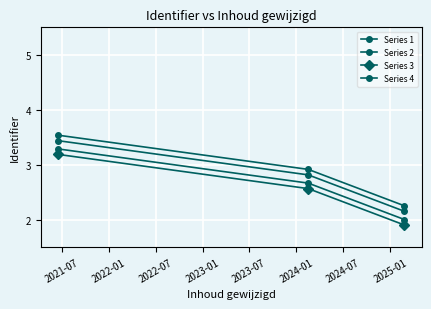

Reading left to right, transcribe all the data shown in this chart.

Series 1: 3.3	2.7	2.0
Series 2: 3.4	2.8	2.2
Series 3: 3.2	2.6	1.9
Series 4: 3.5	2.9	2.3